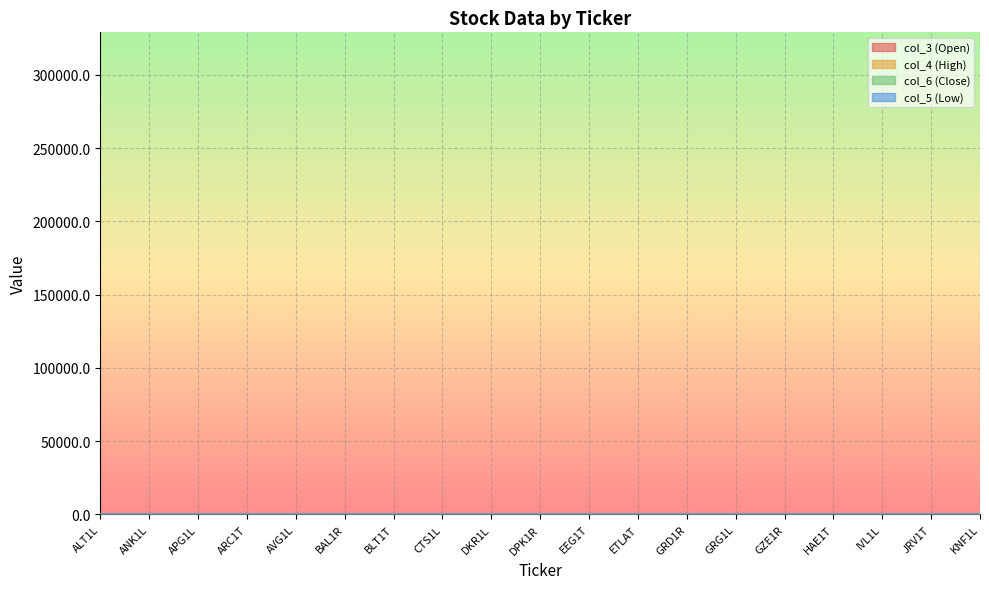

List the labels in order of col_5 (Low) value, largest first.

CTS1L, ETLAT, GZE1R, GRD1R, APG1L, HAE1T, BAL1R, IVL1L, DKR1L, EEG1T, KNF1L, GRG1L, BLT1T, ALT1L, AVG1L, ANK1L, JRV1T, ARC1T, DPK1R